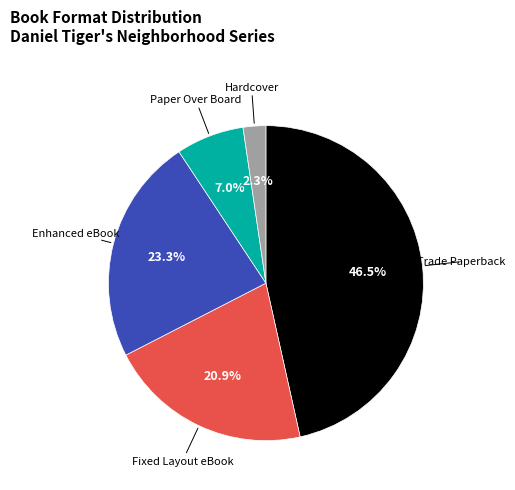

How many slices are in this pie chart?

5